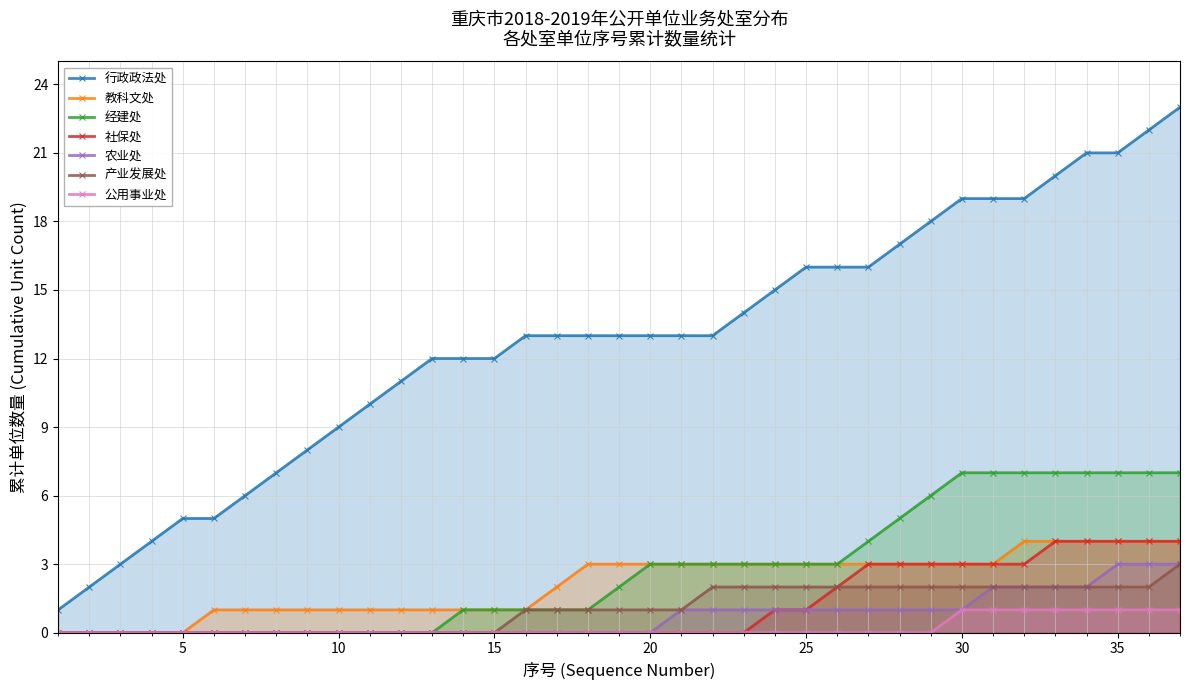

The value of 行政政法处 at 20 is 14. True or false?

False